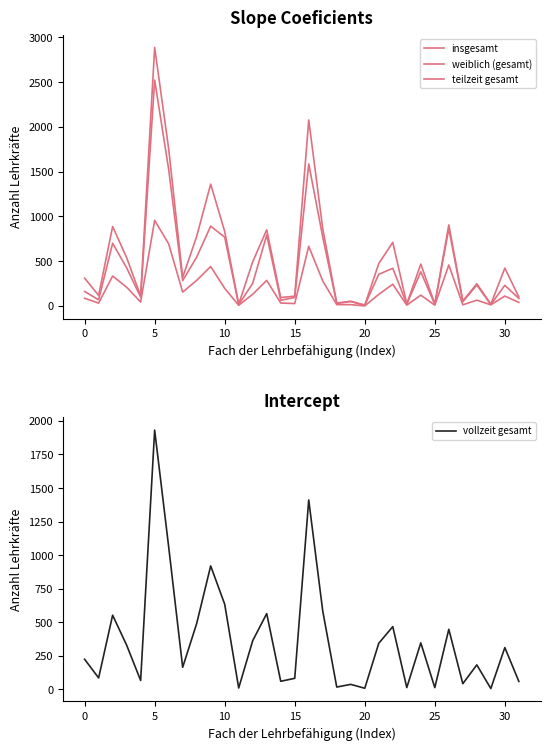

The insgesamt series shows 710 at 22. True or false?

True